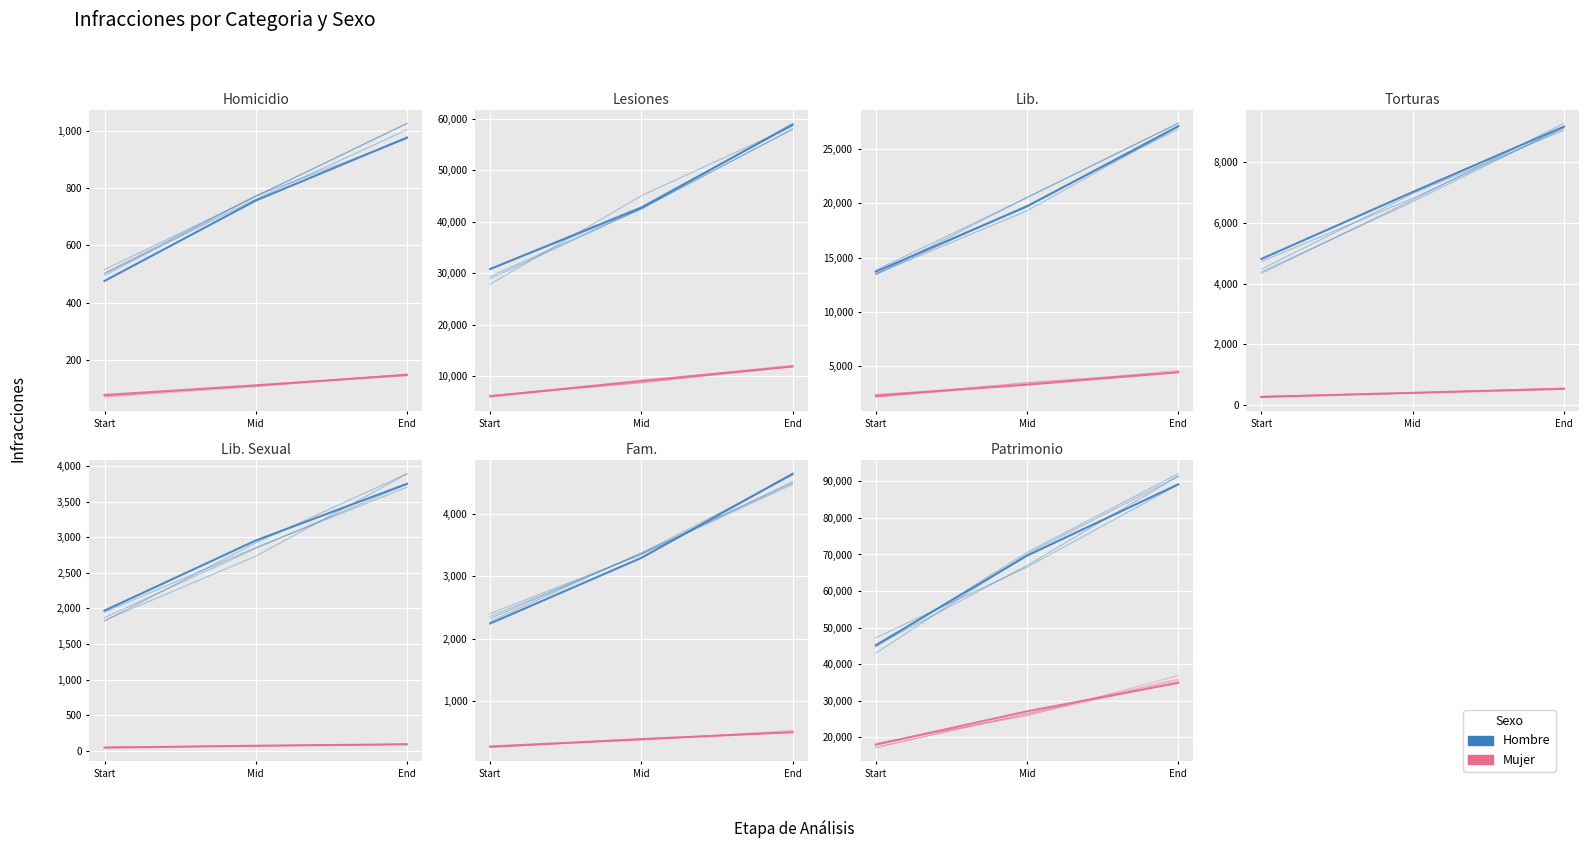

Which series has the largest range (max minus min)?

Hombre